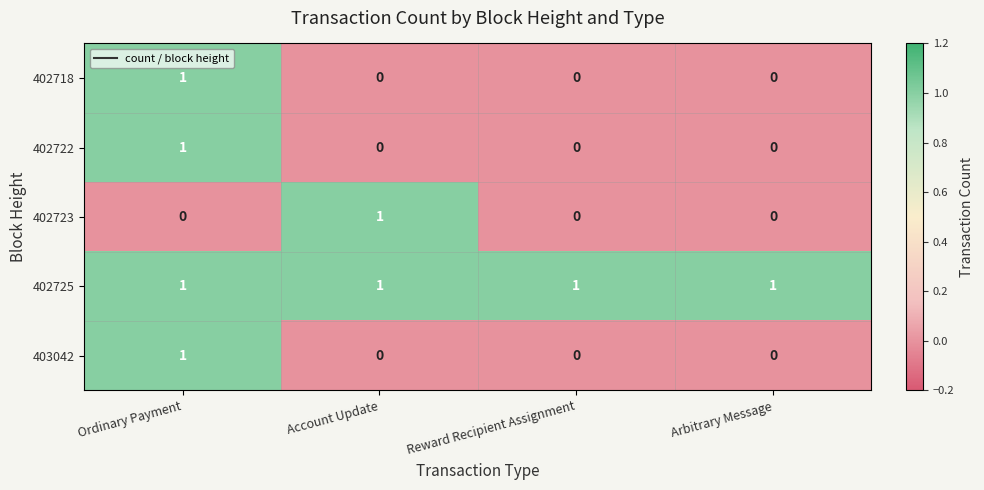

How many 402722 values are between 0 and 1?

4